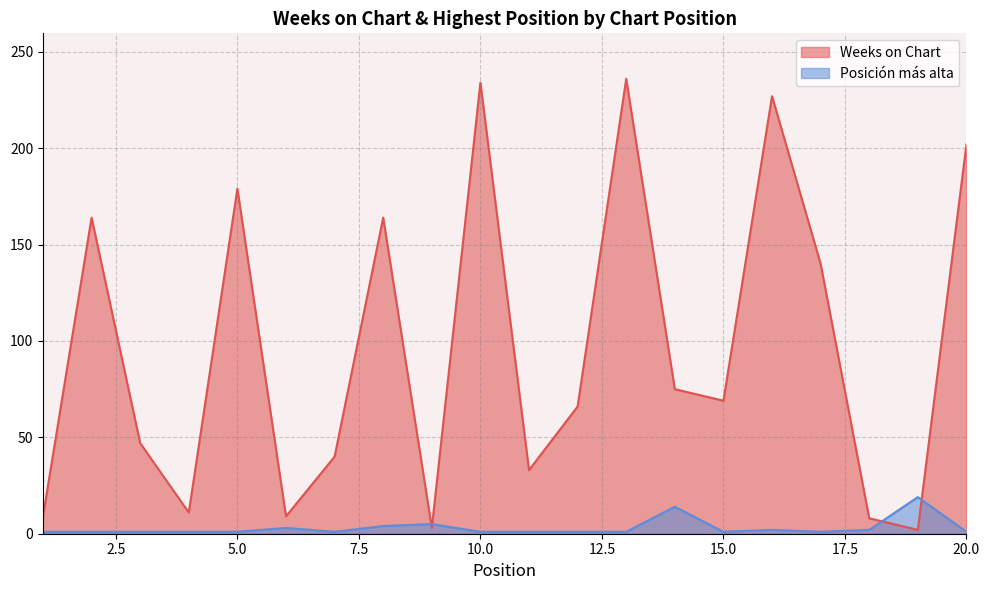

How many lines are shown in the chart?

2